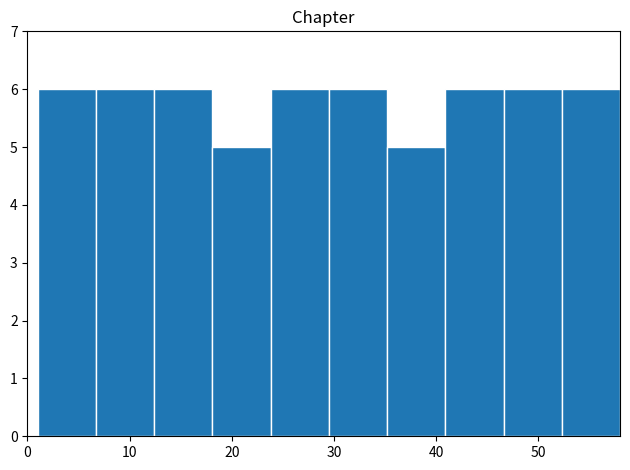

What is the height of the bar covering 1.0 to 6.7 on the x-axis? Neither the bar edges nor the heights are printed on the chart, so give them approximately, as read against the axes.

6